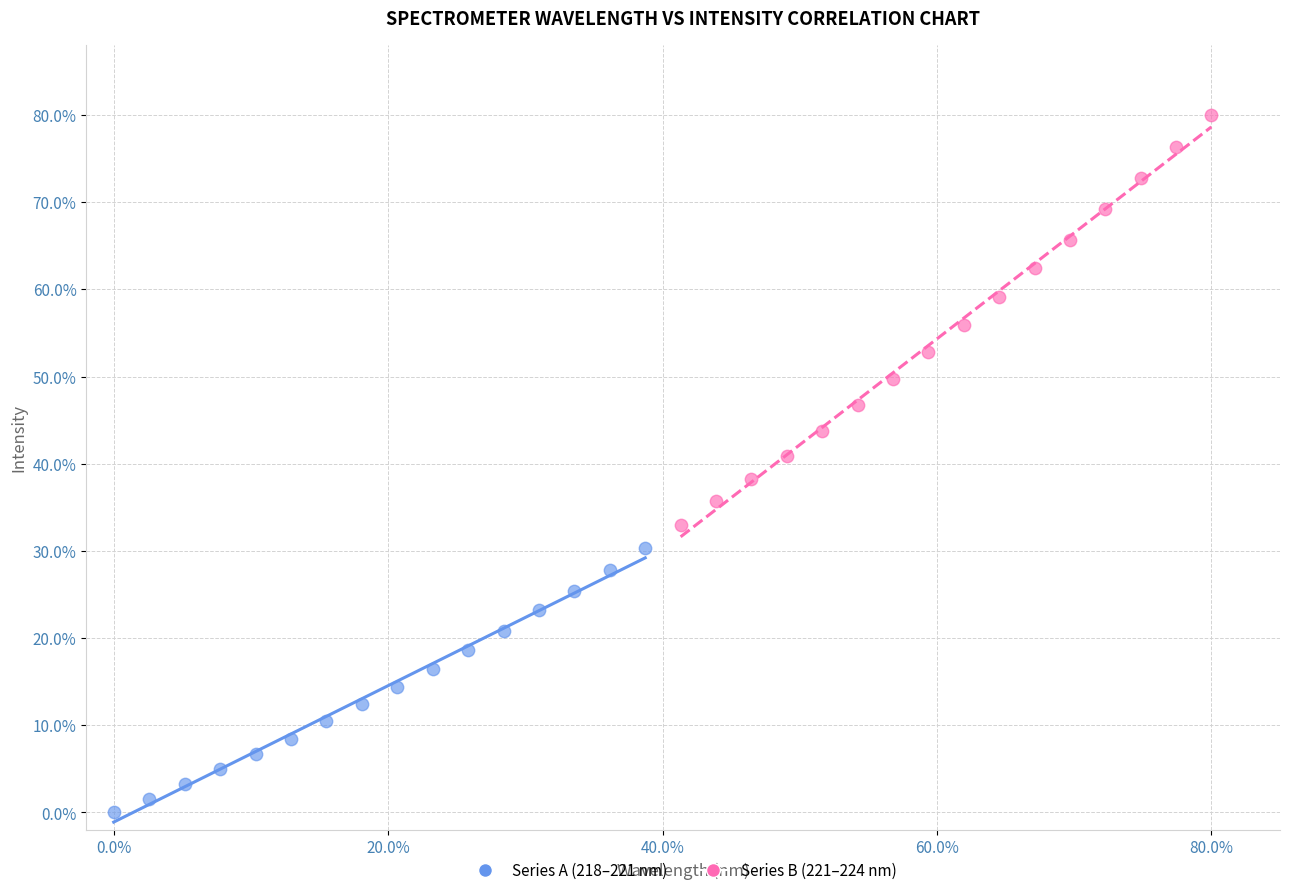

Which series reaches the maximum Y coordinate?

Series B (221–224 nm)